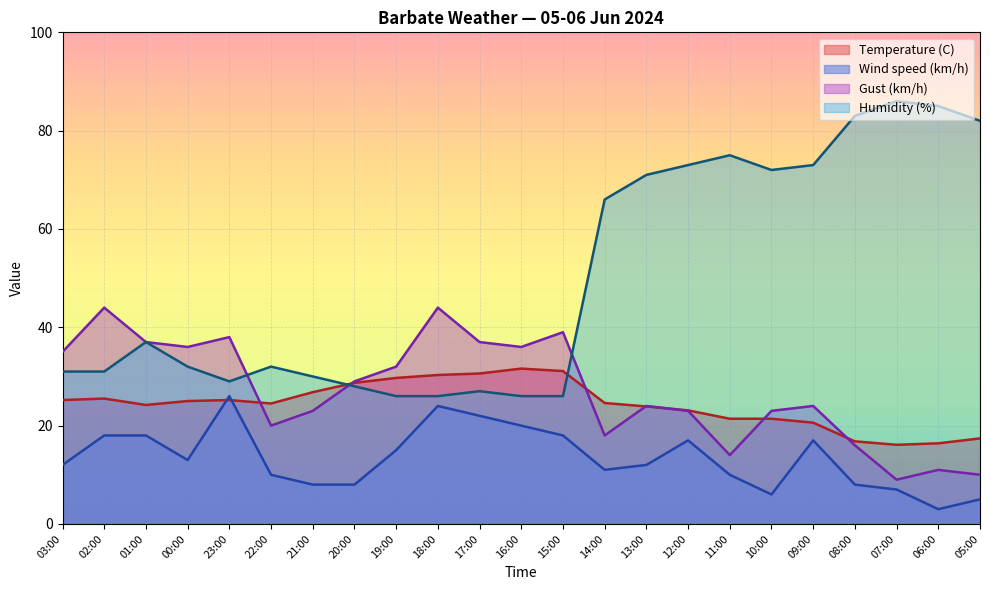

Reading left to right, transcribe all the data shown in this chart.

Temperature (C): 03:00=25.2	02:00=25.5	01:00=24.2	00:00=25.0	23:00=25.2	22:00=24.5	21:00=26.8	20:00=28.7	19:00=29.7	18:00=30.3	17:00=30.6	16:00=31.6	15:00=31.1	14:00=24.6	13:00=23.9	12:00=23.1	11:00=21.4	10:00=21.4	09:00=20.6	08:00=16.8	07:00=16.1	06:00=16.4	05:00=17.4
Wind speed (km/h): 03:00=12.0	02:00=18.0	01:00=18.0	00:00=13.0	23:00=26.0	22:00=10.0	21:00=8.0	20:00=8.0	19:00=15.0	18:00=24.0	17:00=22.0	16:00=20.0	15:00=18.0	14:00=11.0	13:00=12.0	12:00=17.0	11:00=10.0	10:00=6.0	09:00=17.0	08:00=8.0	07:00=7.0	06:00=3.0	05:00=5.0
Gust (km/h): 03:00=35.0	02:00=44.0	01:00=37.0	00:00=36.0	23:00=38.0	22:00=20.0	21:00=23.0	20:00=29.0	19:00=32.0	18:00=44.0	17:00=37.0	16:00=36.0	15:00=39.0	14:00=18.0	13:00=24.0	12:00=23.0	11:00=14.0	10:00=23.0	09:00=24.0	08:00=16.0	07:00=9.0	06:00=11.0	05:00=10.0
Humidity (%): 03:00=31.0	02:00=31.0	01:00=37.0	00:00=32.0	23:00=29.0	22:00=32.0	21:00=30.0	20:00=28.0	19:00=26.0	18:00=26.0	17:00=27.0	16:00=26.0	15:00=26.0	14:00=66.0	13:00=71.0	12:00=73.0	11:00=75.0	10:00=72.0	09:00=73.0	08:00=83.0	07:00=86.0	06:00=85.0	05:00=82.0